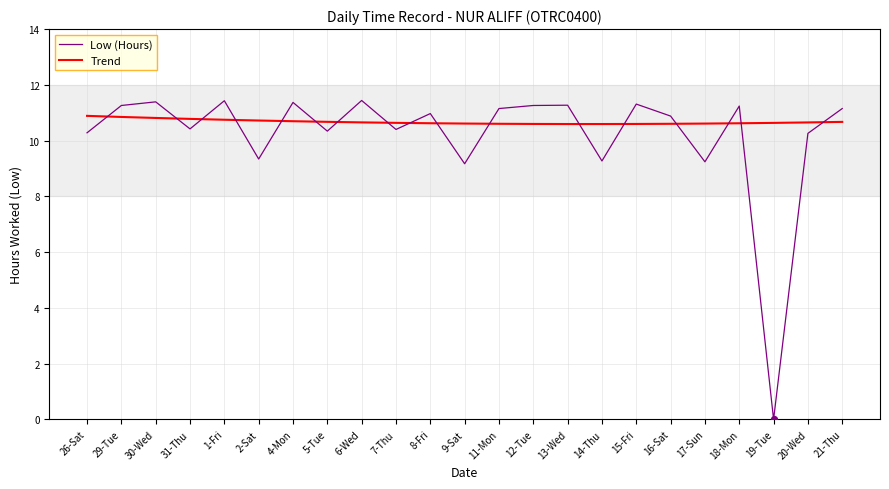

What are all the series names shown in the legend?

Low (Hours), Trend